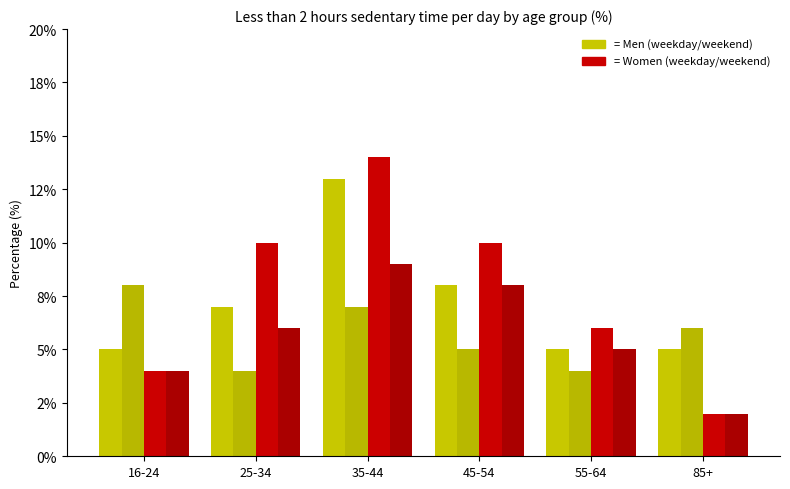

Reading left to right, what are all the values shown in this chart?

Men Weekday: 16-24=5	25-34=7	35-44=13	45-54=8	55-64=5	85+=5
Men Weekend: 16-24=8	25-34=4	35-44=7	45-54=5	55-64=4	85+=6
Women Weekday: 16-24=4	25-34=10	35-44=14	45-54=10	55-64=6	85+=2
Women Weekend: 16-24=4	25-34=6	35-44=9	45-54=8	55-64=5	85+=2